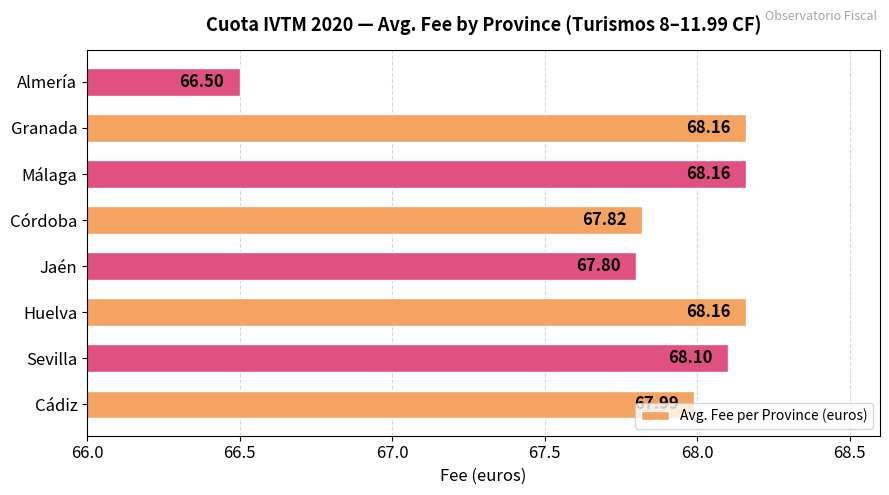

Does the chart contain stacked bars?

No